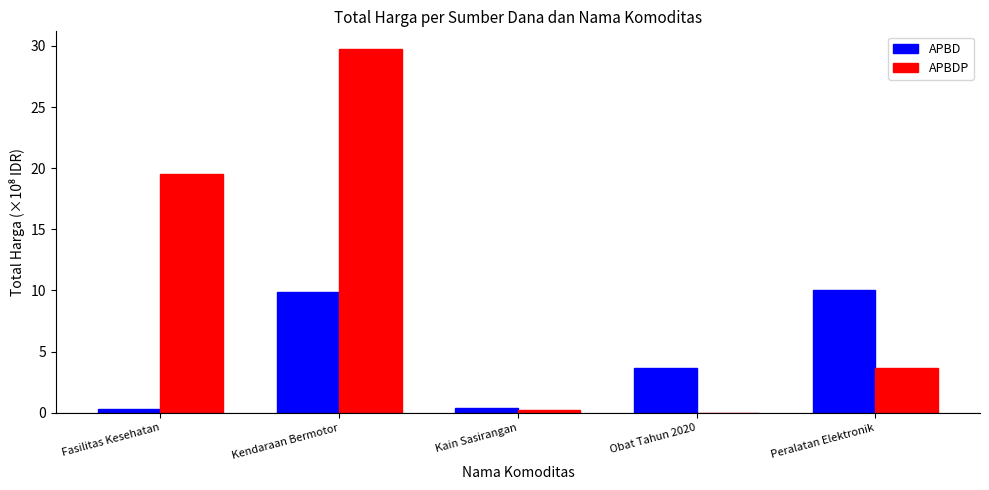

At which category is the sum across all series the highest?

Kendaraan Bermotor